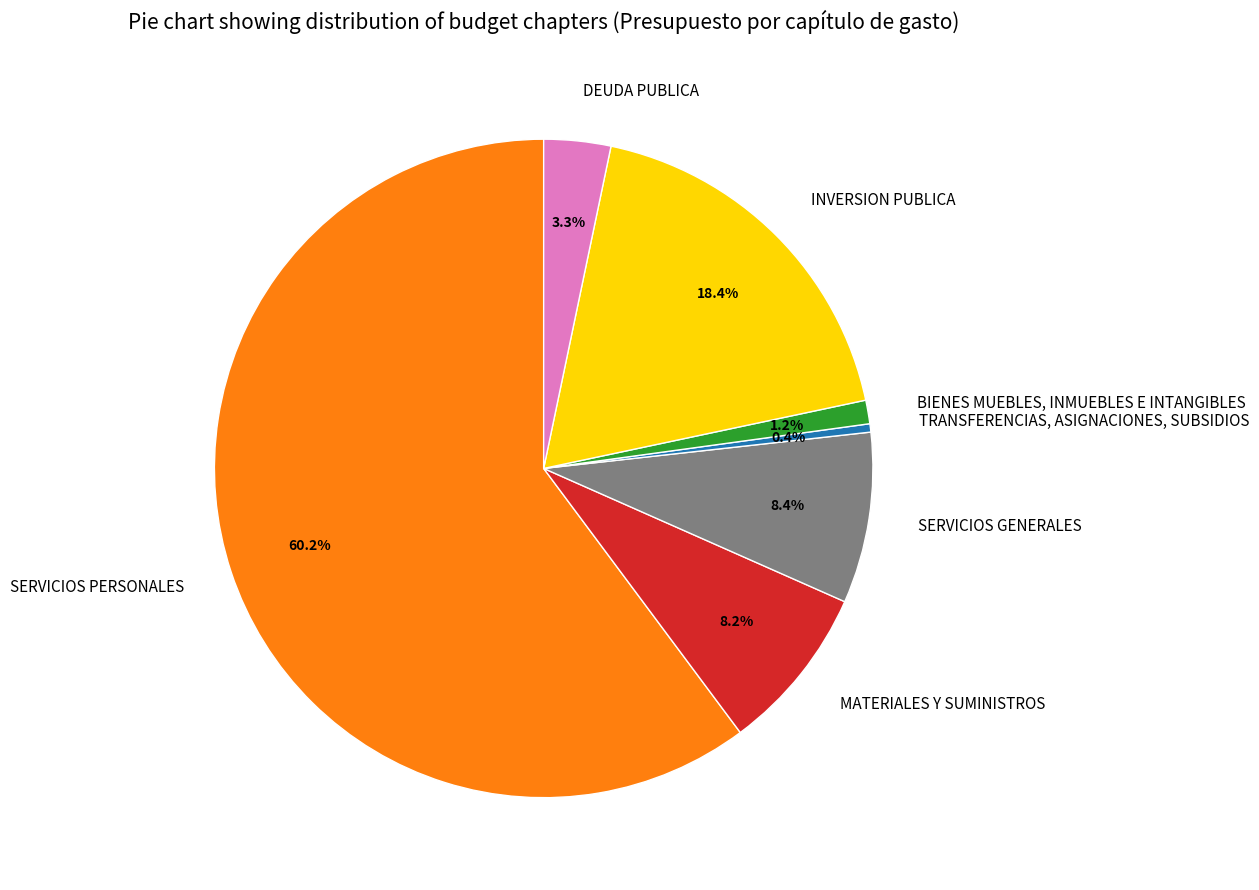

Which category has the biggest portion of the pie?

SERVICIOS PERSONALES